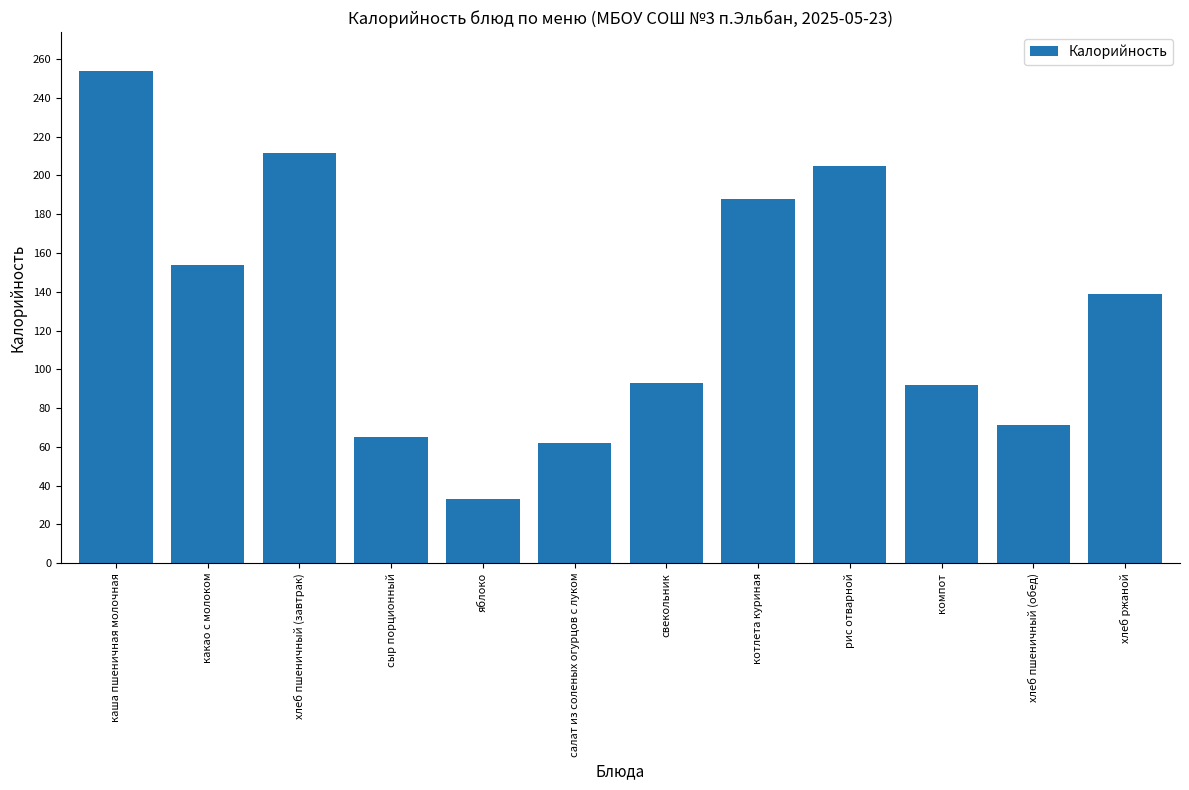

Approximately how many times larger is the value at хлеб пшеничный (обед) compared to каша пшеничная молочная?

0.3